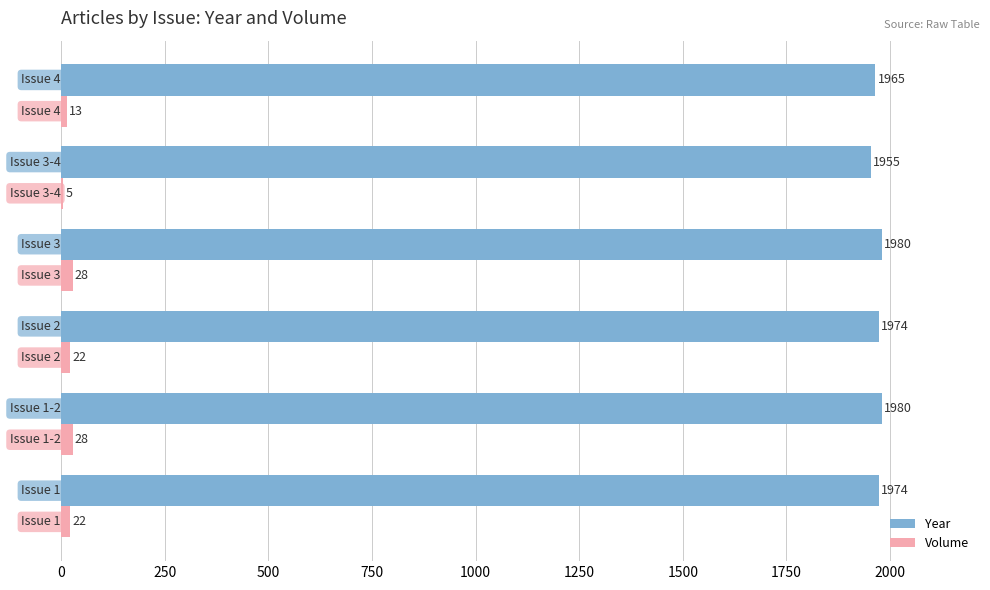

What is the maximum value shown in the chart?

1980